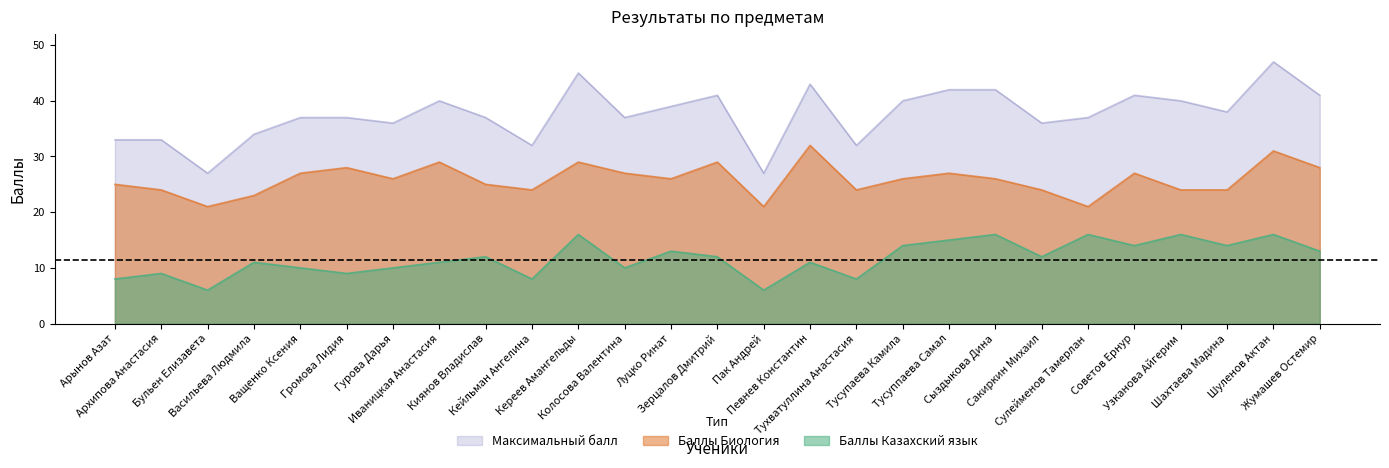

What is the total value across all series at Тусупаева Камила?

80